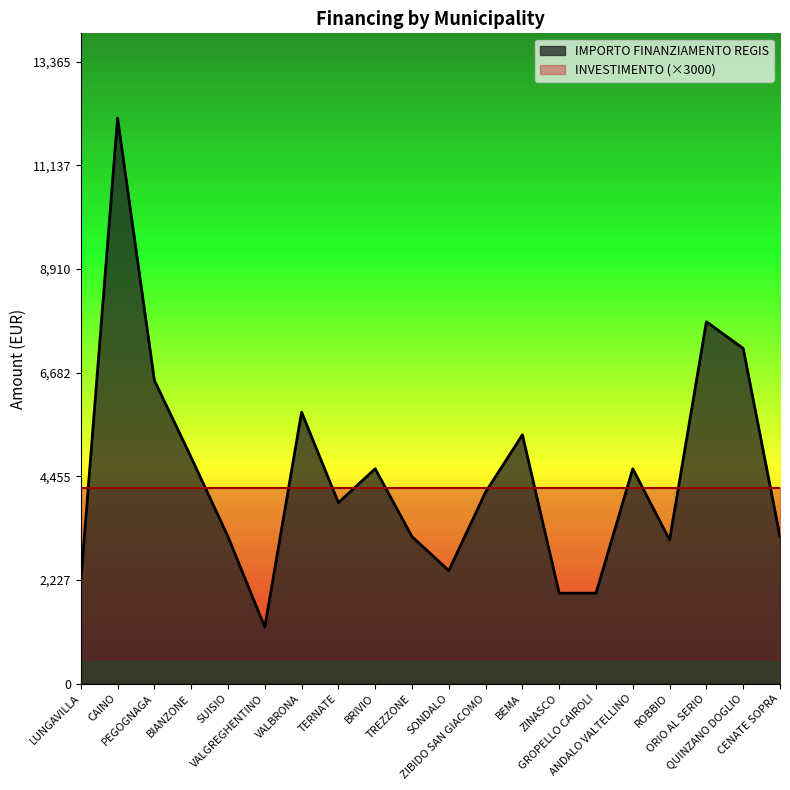

Which has a higher value, SONDALO or ANDALO VALTELLINO?

ANDALO VALTELLINO